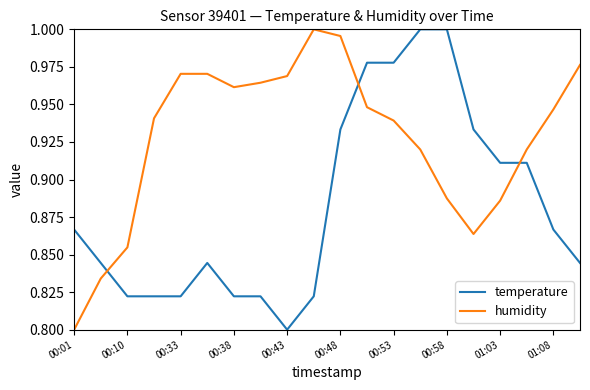

Rank the series by their average value, from highest to lowest.

humidity, temperature